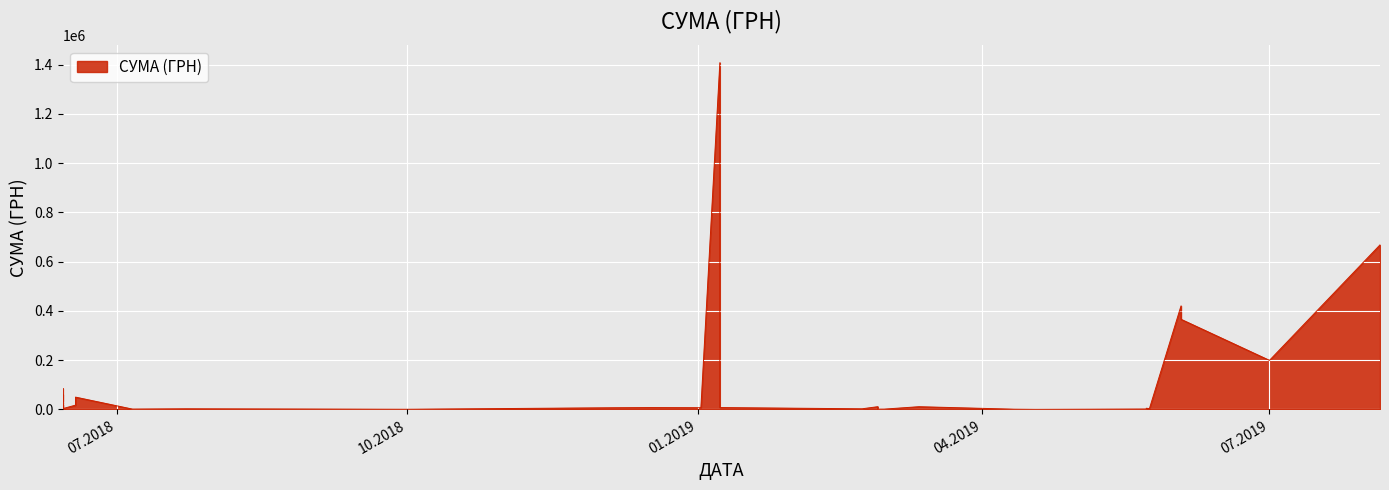

What is the value of the 13th point from the left?

11064.4